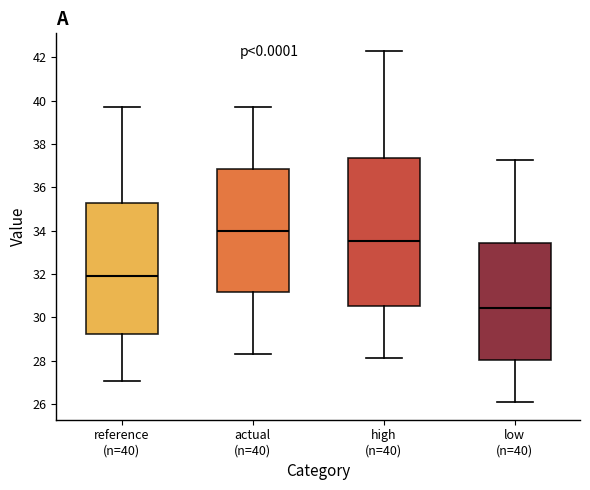

Where does the median line of the box for high (n=40) sit on the y-axis? The values are not printed on the chart, so give them approximately, as read against the axis.

33.6